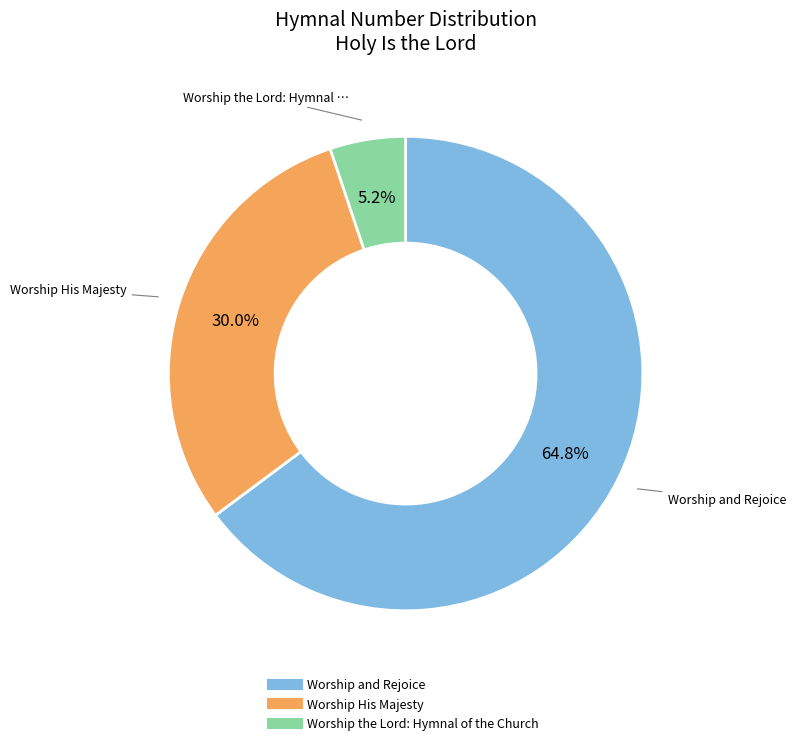

Does Worship and Rejoice account for over 50% of the chart?

Yes